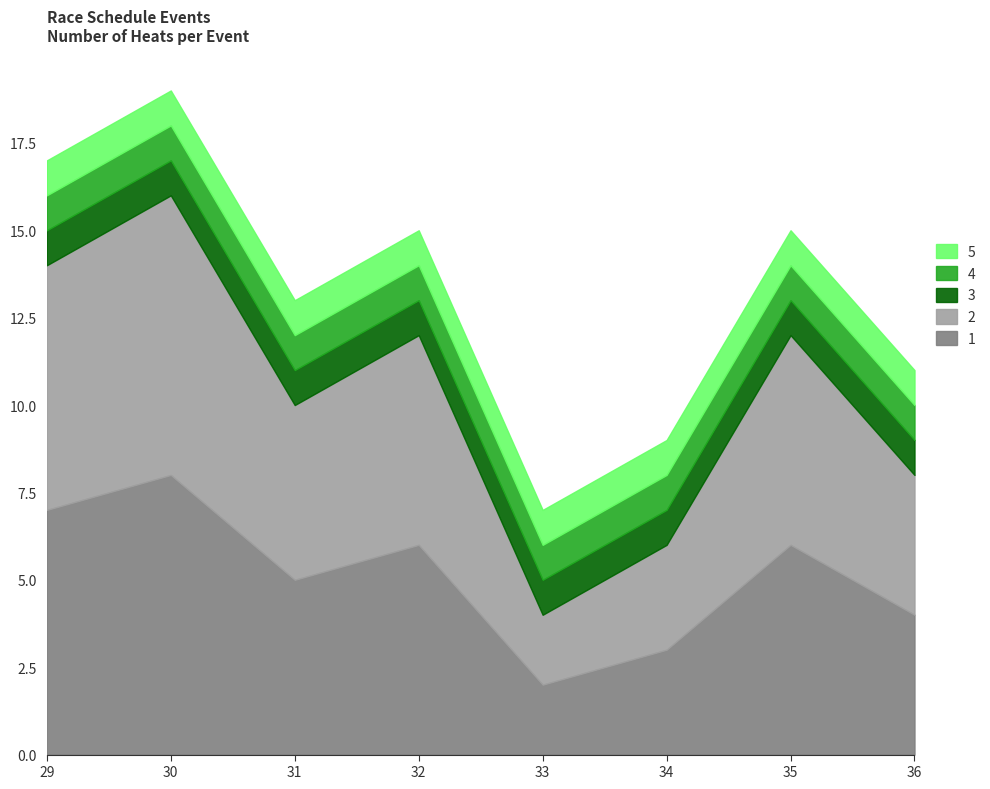

Reading left to right, transcribe all the data shown in this chart.

1: 29=7	30=8	31=5	32=6	33=2	34=3	35=6	36=4
2: 29=7	30=8	31=5	32=6	33=2	34=3	35=6	36=4
3: 29=1	30=1	31=1	32=1	33=1	34=1	35=1	36=1
4: 29=1	30=1	31=1	32=1	33=1	34=1	35=1	36=1
5: 29=1	30=1	31=1	32=1	33=1	34=1	35=1	36=1